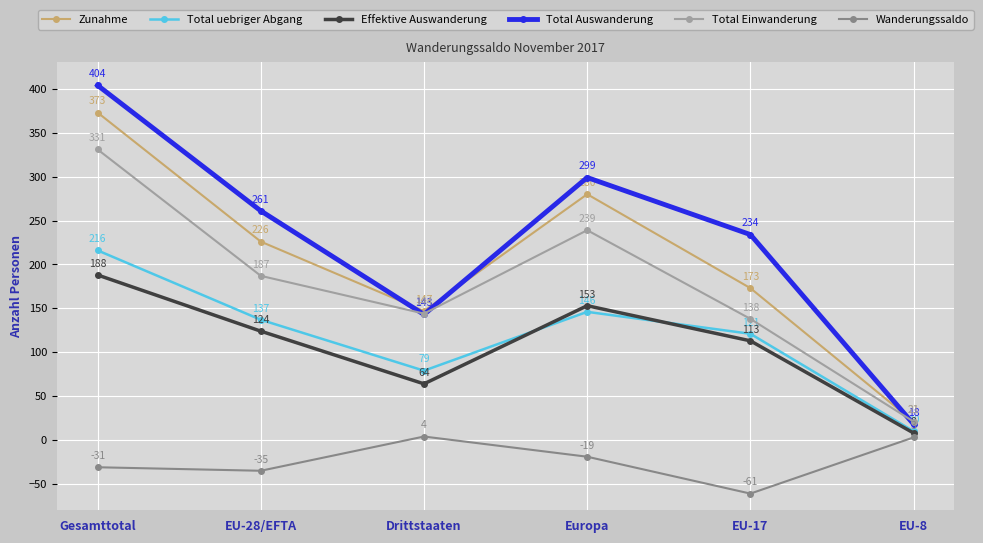

What is the label of the 6th point from the right?

Gesamttotal